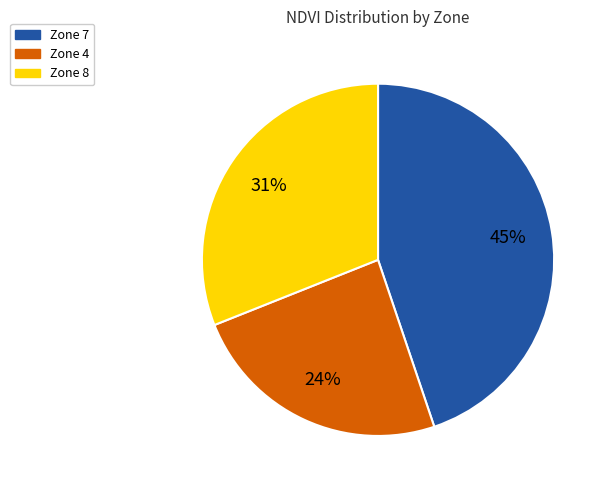

To the nearest percent, what is the average slice percentage?

33%